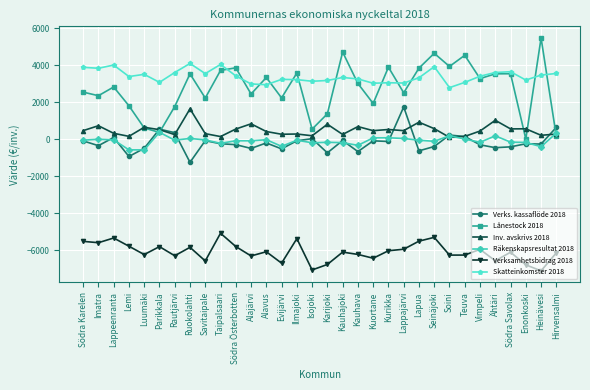

True or false: Verksamhetsbidrag 2018 and Lånestock 2018 cross at least once.

False